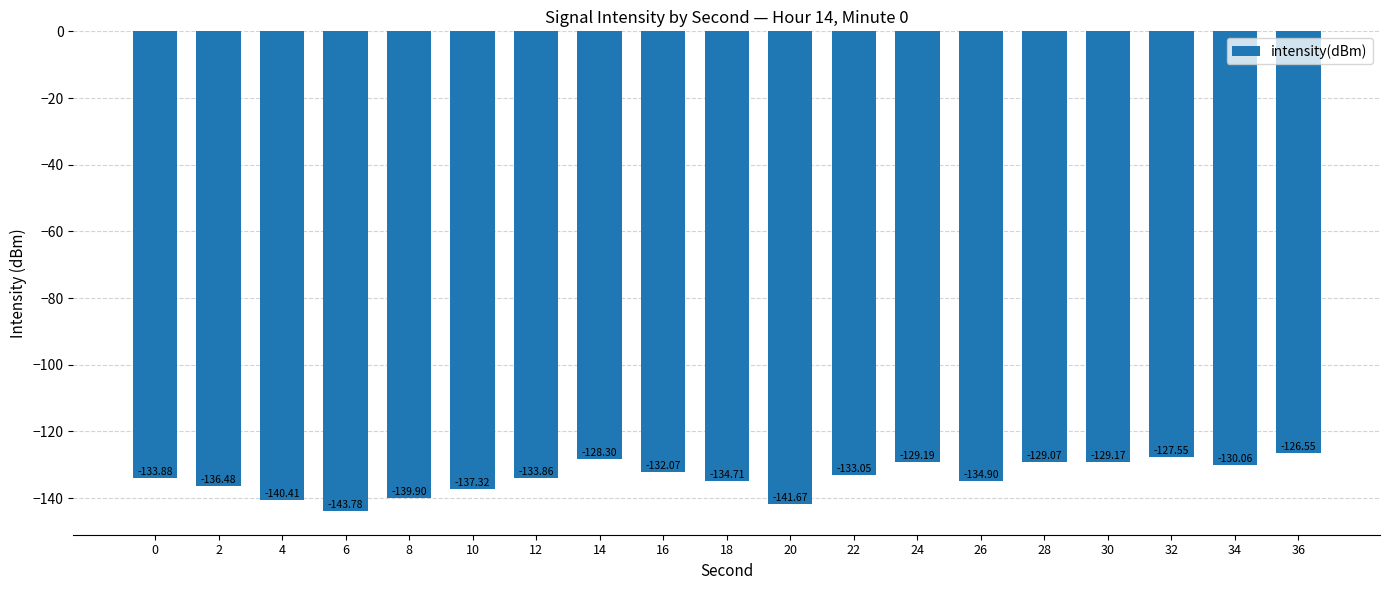

What is the sum of all values?

-2541.9